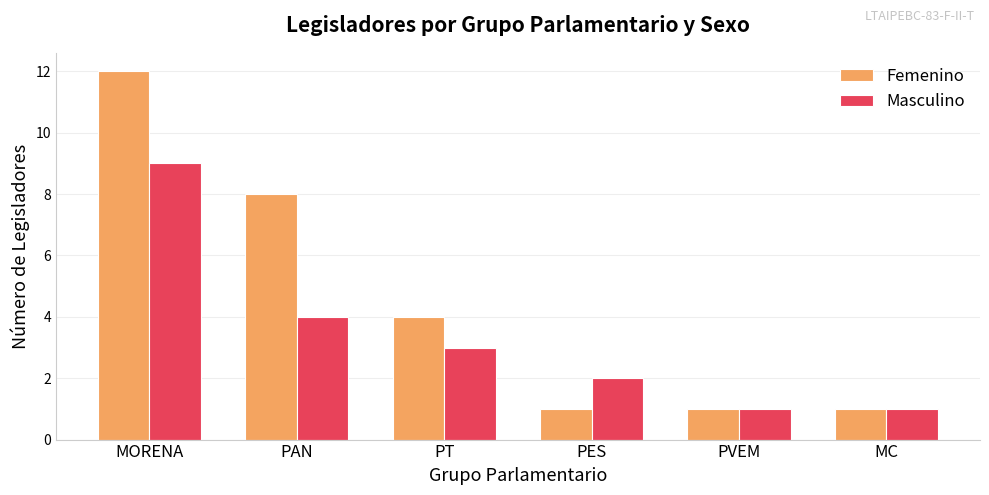

Count the Femenino values in the range 1 to 8.

5